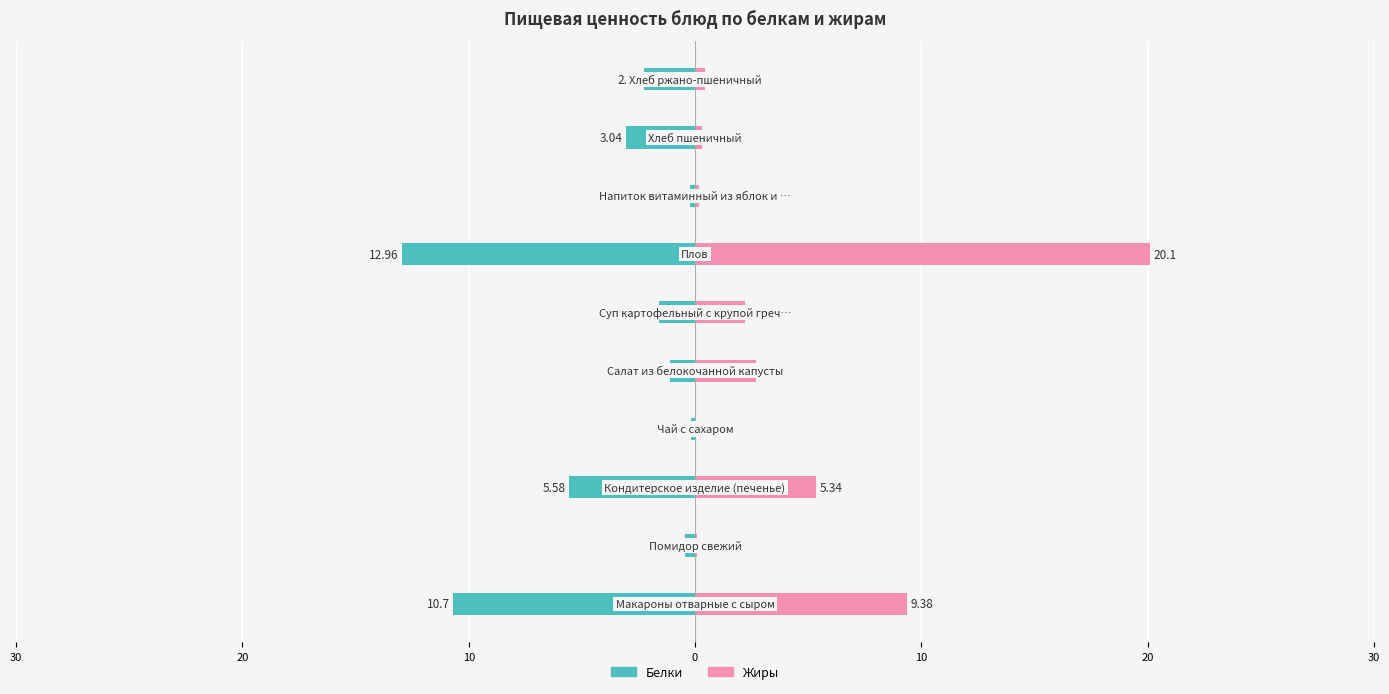

What is the value of the Жиры bar at the 8th from the left?

0.2